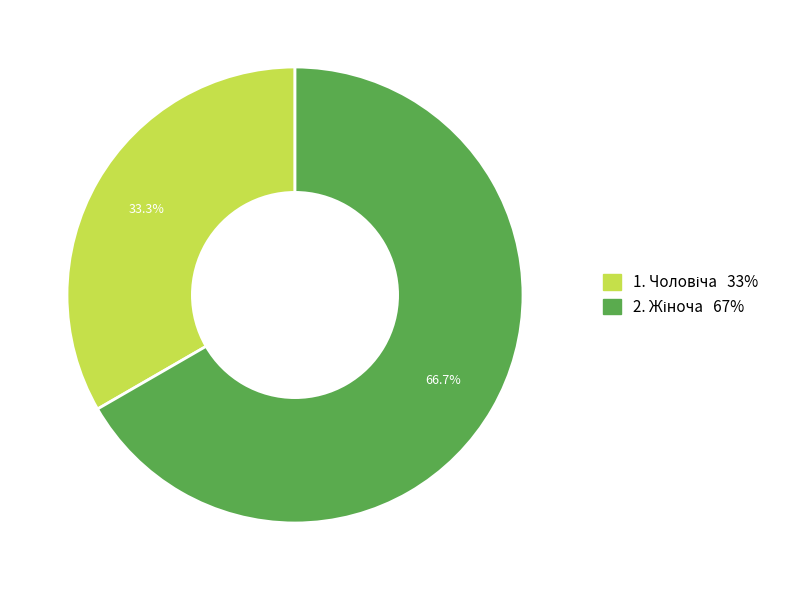

Is there any slice that represents more than half of the pie?

Yes